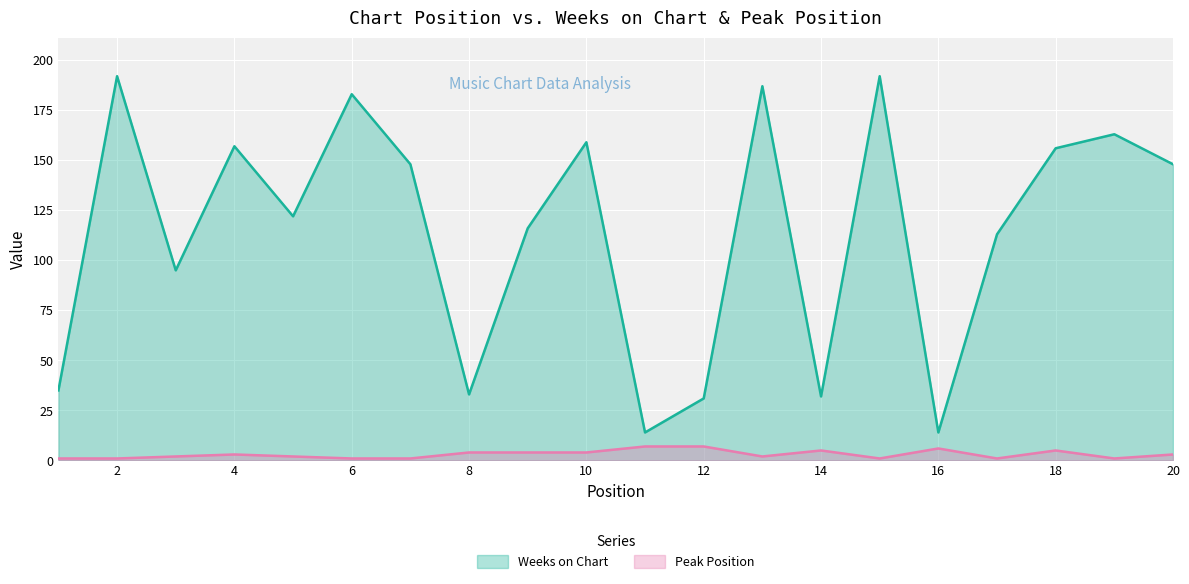

At which label does Peak Position first exceed 3?

8